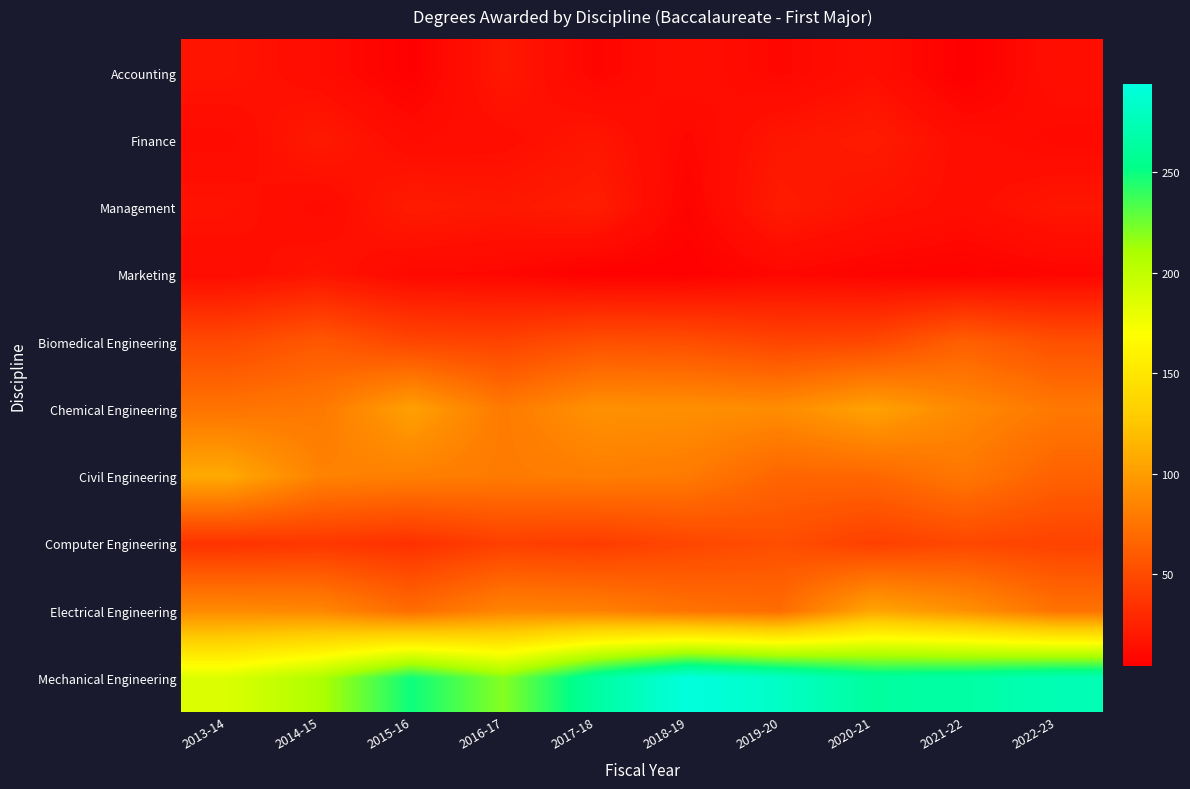

Which category has the lowest value across all series?

2021-22